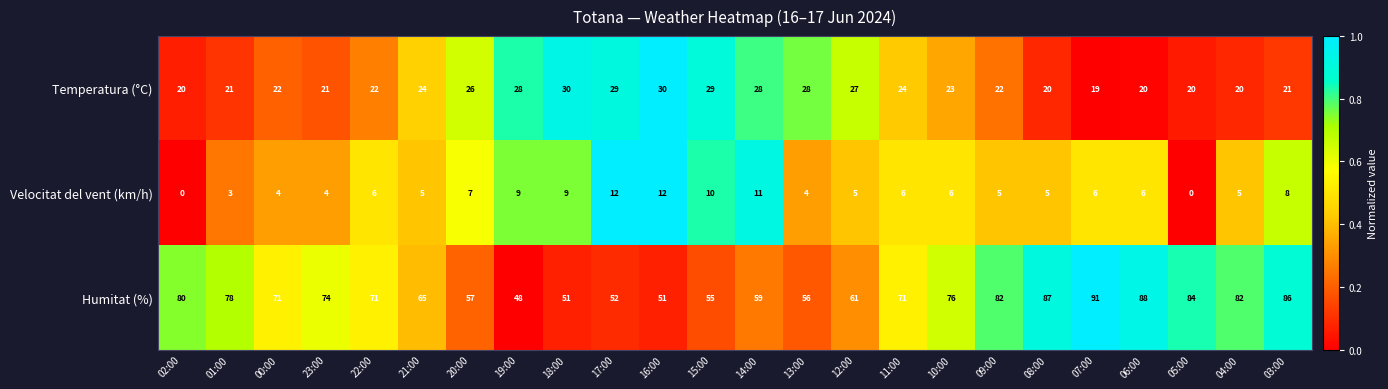

What is the sum of the Velocitat del vent (km/h) values at 06:00 and 19:00?

15